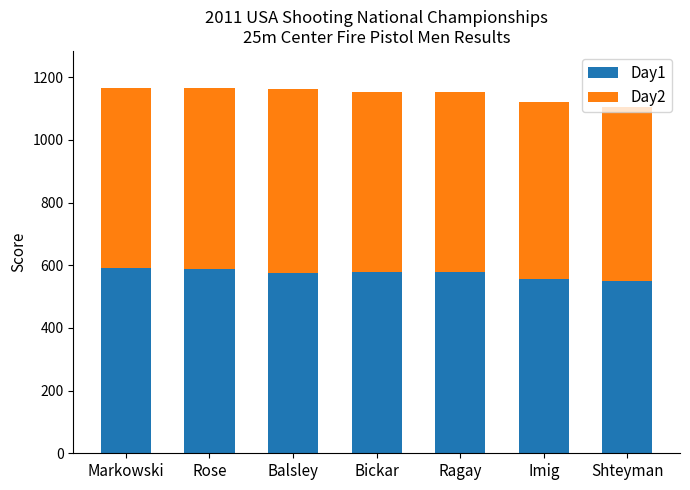

What is the sum of all Day1 values?

4016